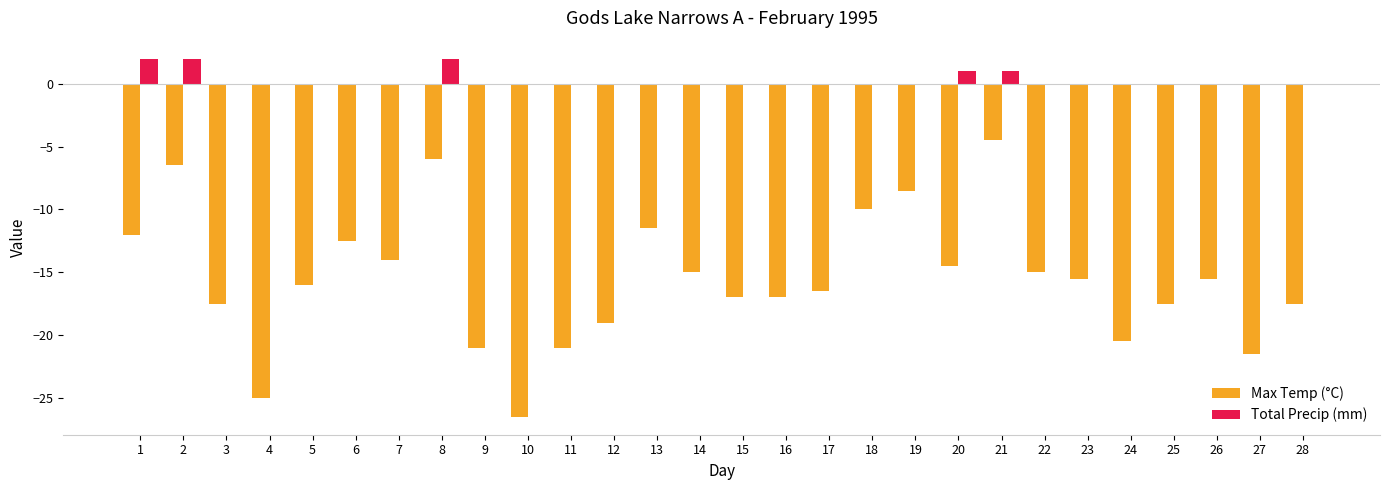

Which category has the highest value in the Max Temp (°C) series?

21